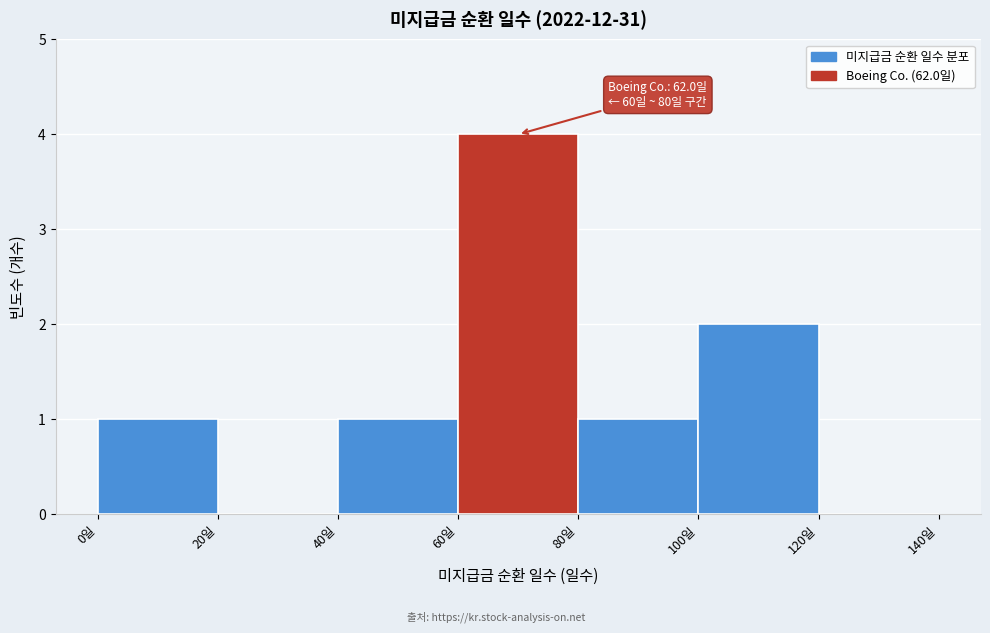

Which range on the x-axis has the tallest bar?

60 to 80